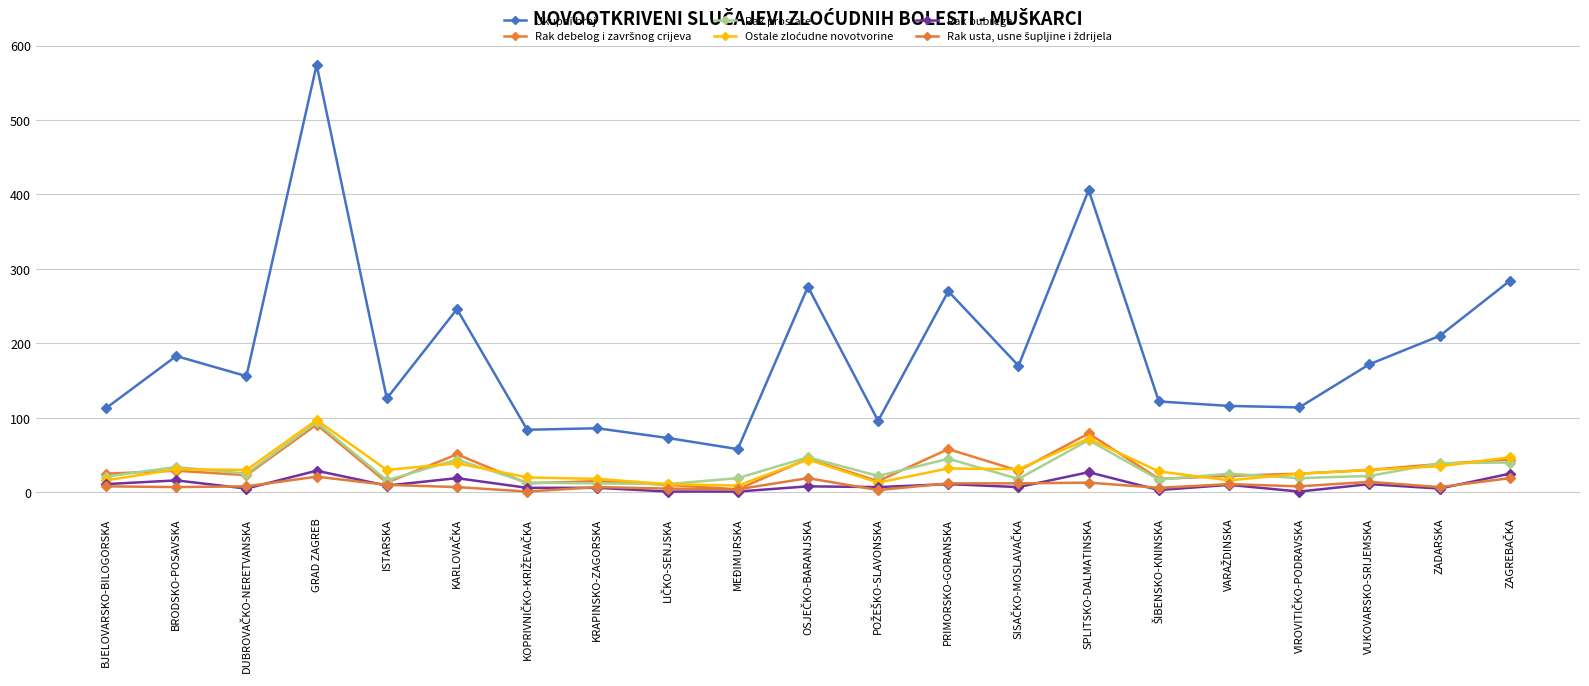

How many categories are shown in the chart?

21